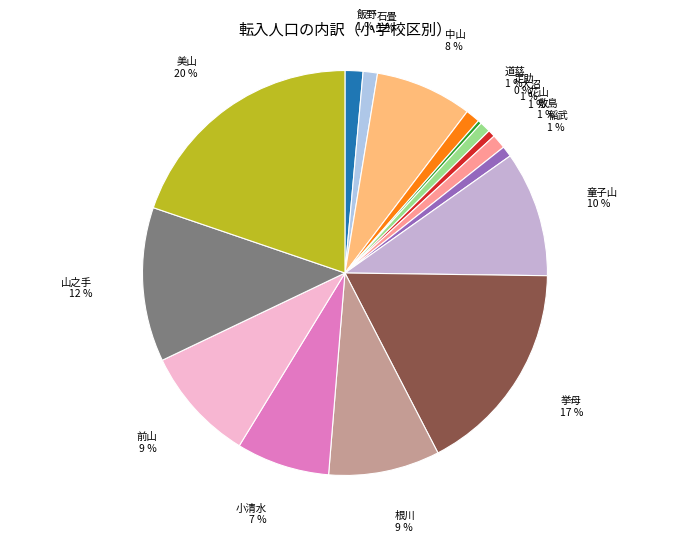

Combined, do 飯野 and 美山 account for over 50%?

No